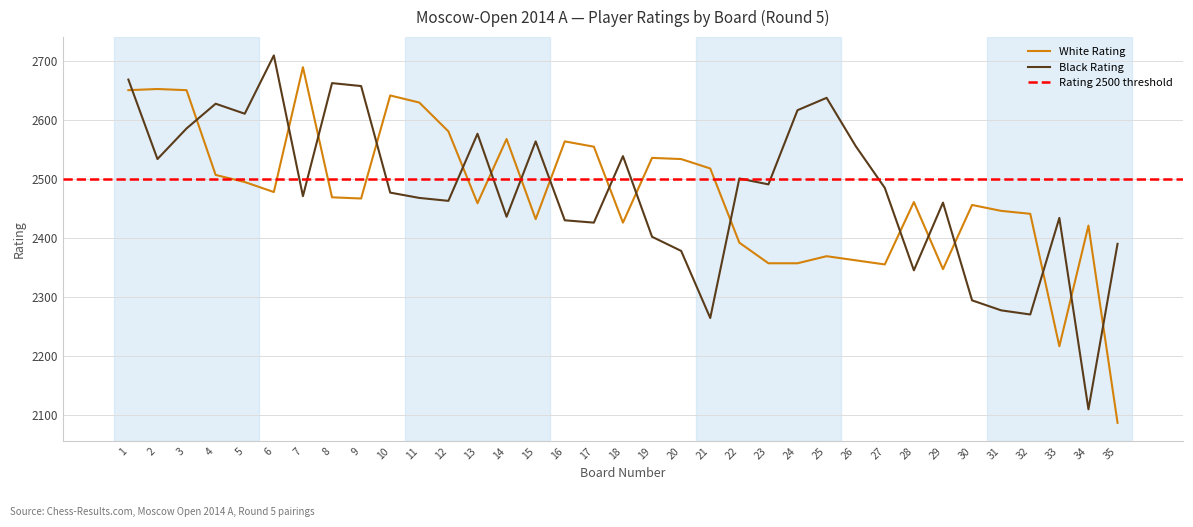

Count the number of data series in this chart.

2